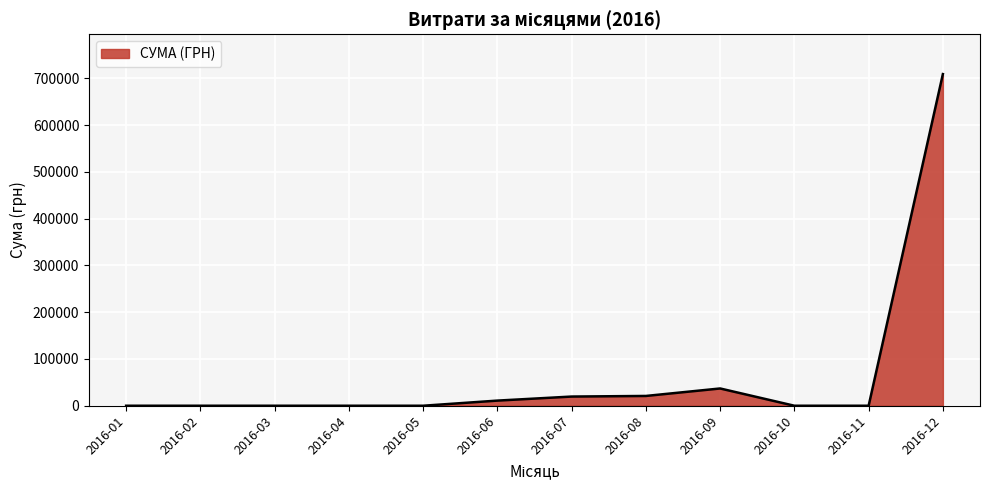

At which category does the chart reach its peak across all series?

2016-12